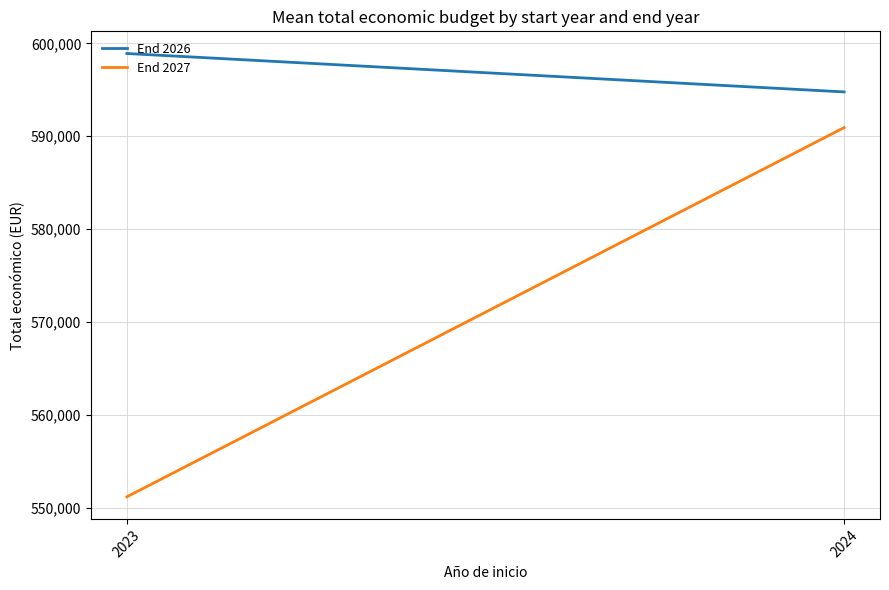

Reading right to left, list all the values displayed in this chart.

End 2026: 2024=594774.2	2023=598909.0
End 2027: 2024=590936.1	2023=551196.0